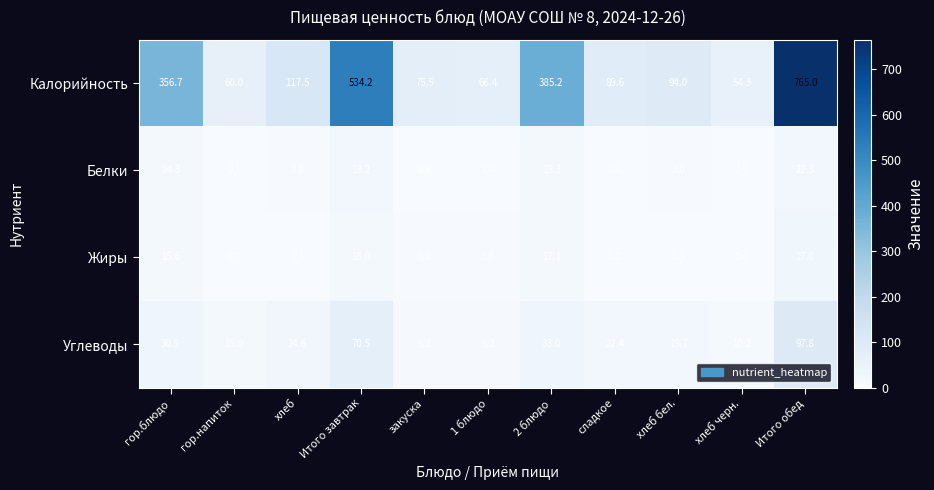

Rank the series at хлеб бел. from highest to lowest value.

Калорийность, Углеводы, Белки, Жиры